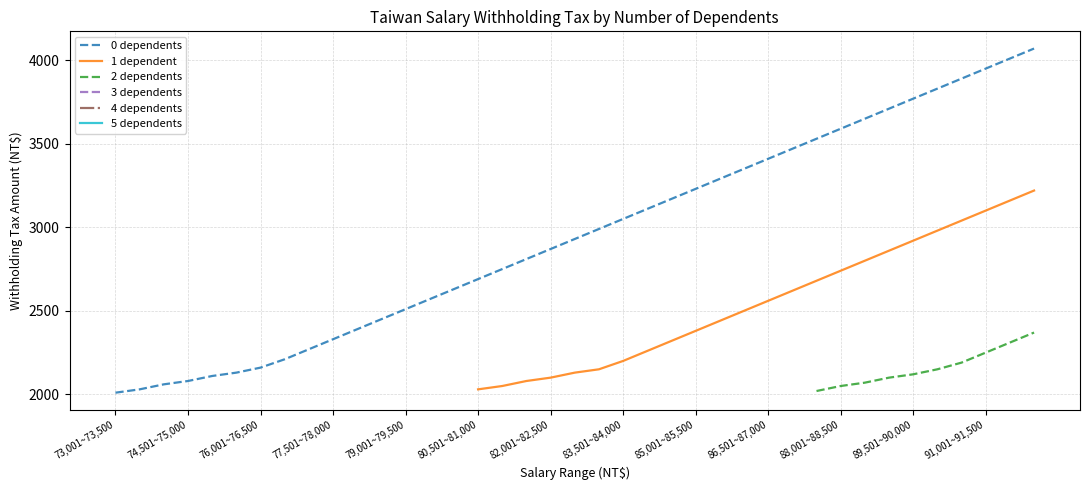

At how many categories does at least one series exceed 2656?

24